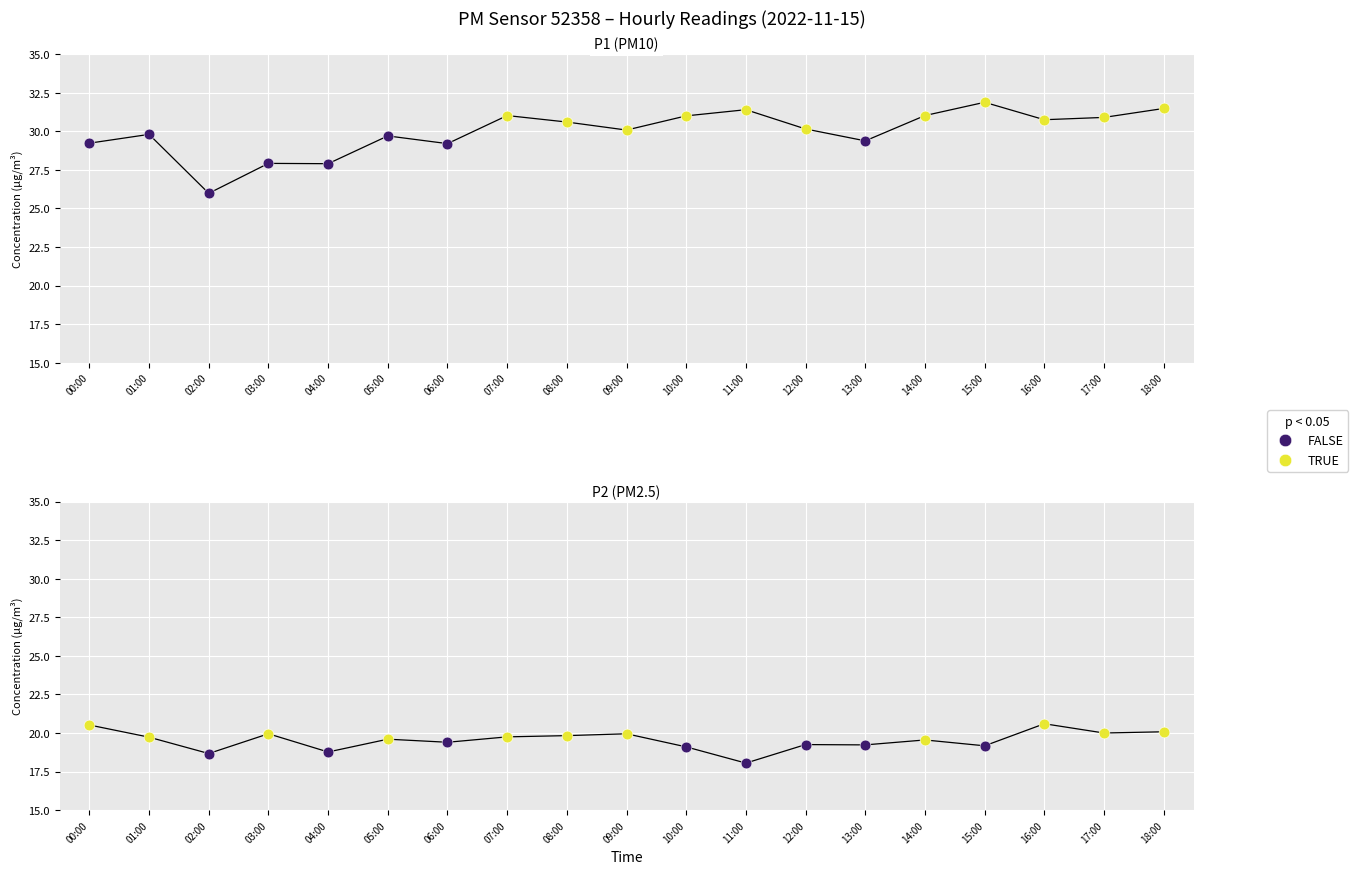

At which category is the sum across all series the highest?

18:00